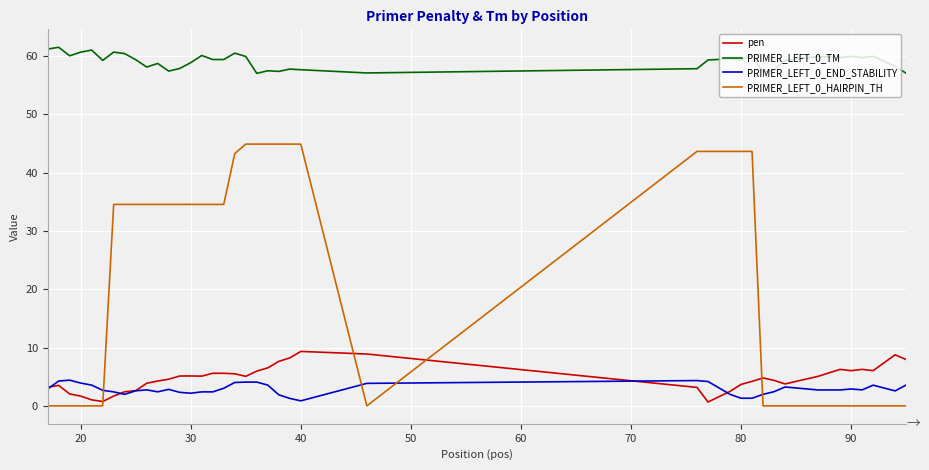

True or false: PRIMER_LEFT_0_TM and PRIMER_LEFT_0_END_STABILITY intersect in this chart.

False